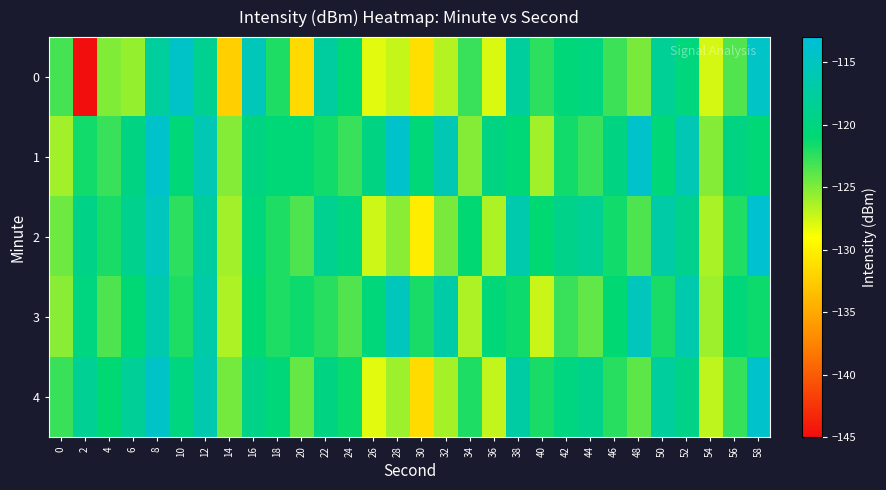

How many data points does each series have?

30